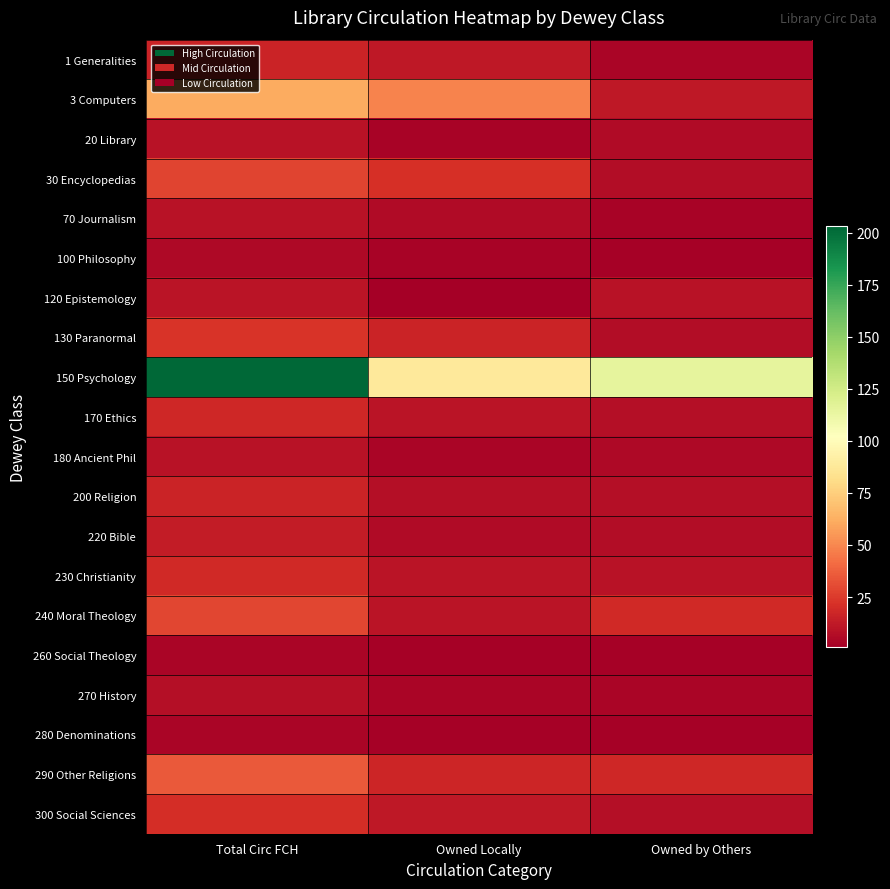

What is the total value across all series at Owned Locally?

284